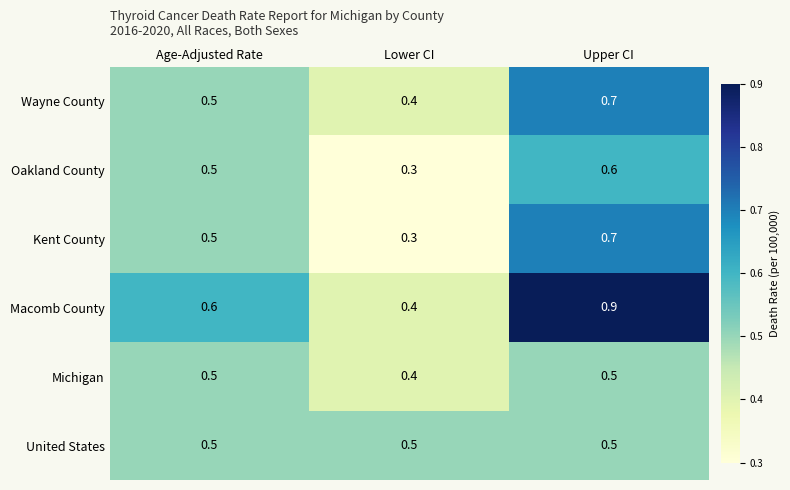

Reading left to right, what are all the values shown in this chart?

Wayne County: 0.5	0.4	0.7
Oakland County: 0.5	0.3	0.6
Kent County: 0.5	0.3	0.7
Macomb County: 0.6	0.4	0.9
Michigan: 0.5	0.4	0.5
United States: 0.5	0.5	0.5